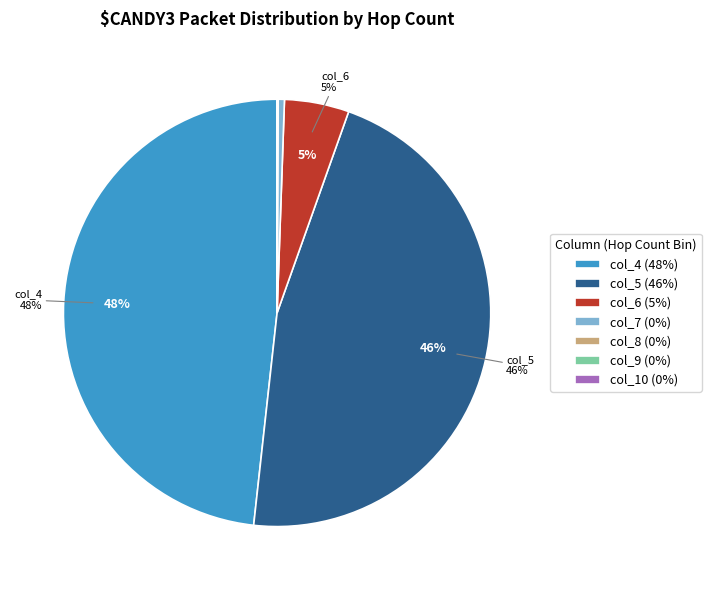

True or false: col_5 (46%) accounts for 52% of the total.

False